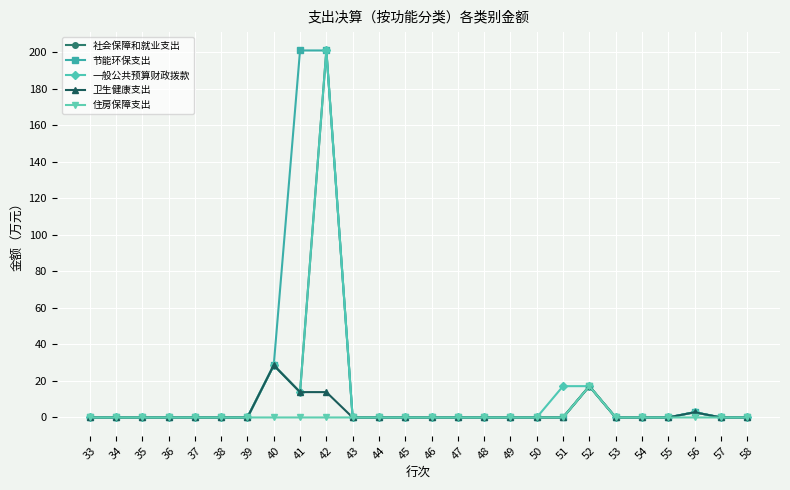

What is the spread (max minus min) of values at 41?

201.1